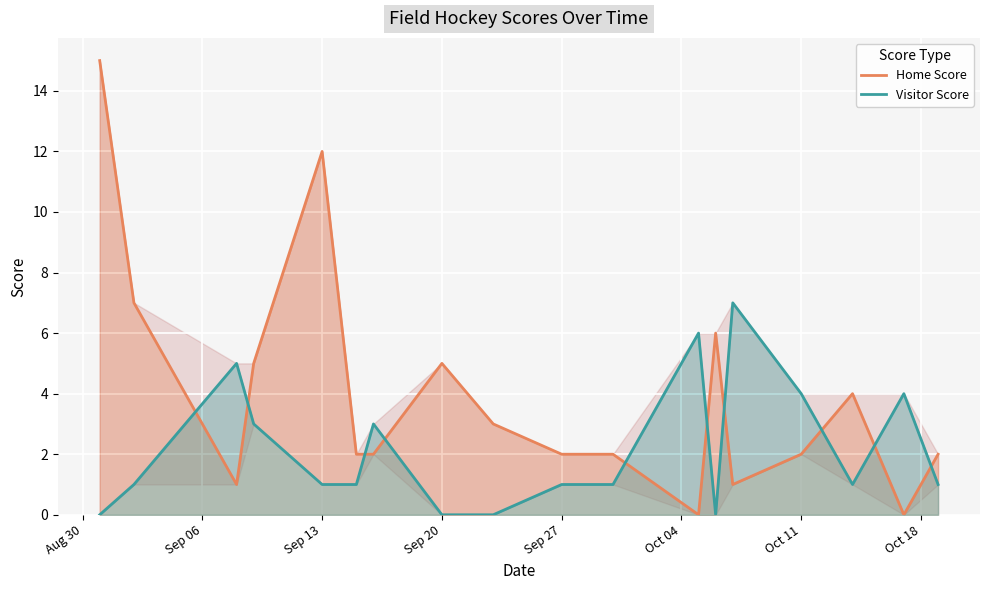

How many Visitor Score values are between 1 and 4?

11